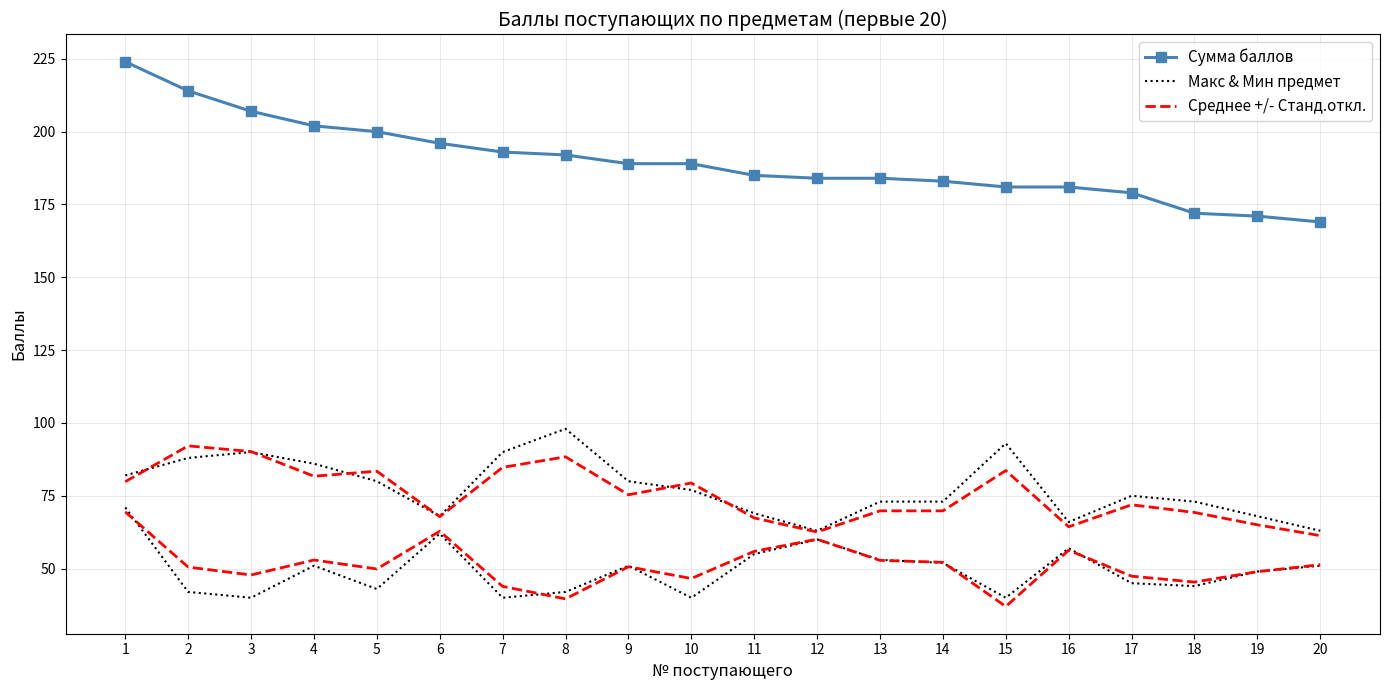

What is the spread (max minus min) of values at 19?

106.0